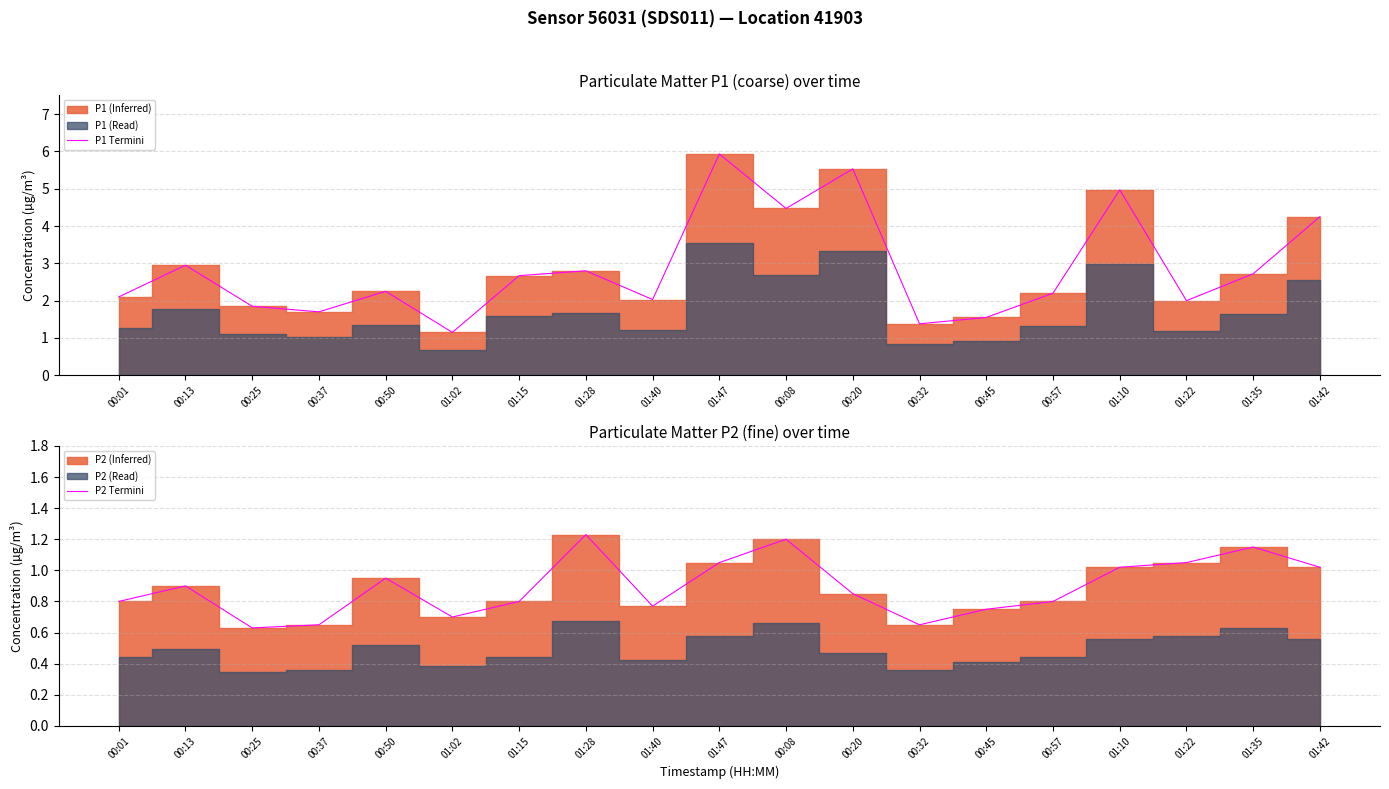

Does the chart display data point markers on the line(s)?

No